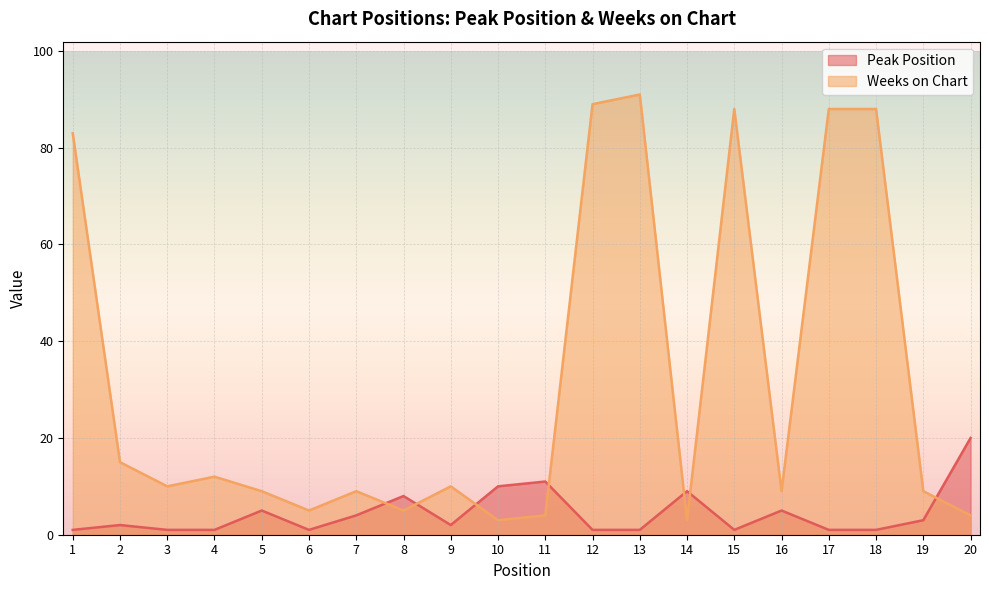

Between 2 and 6, which series saw the biggest shift?

Weeks on Chart